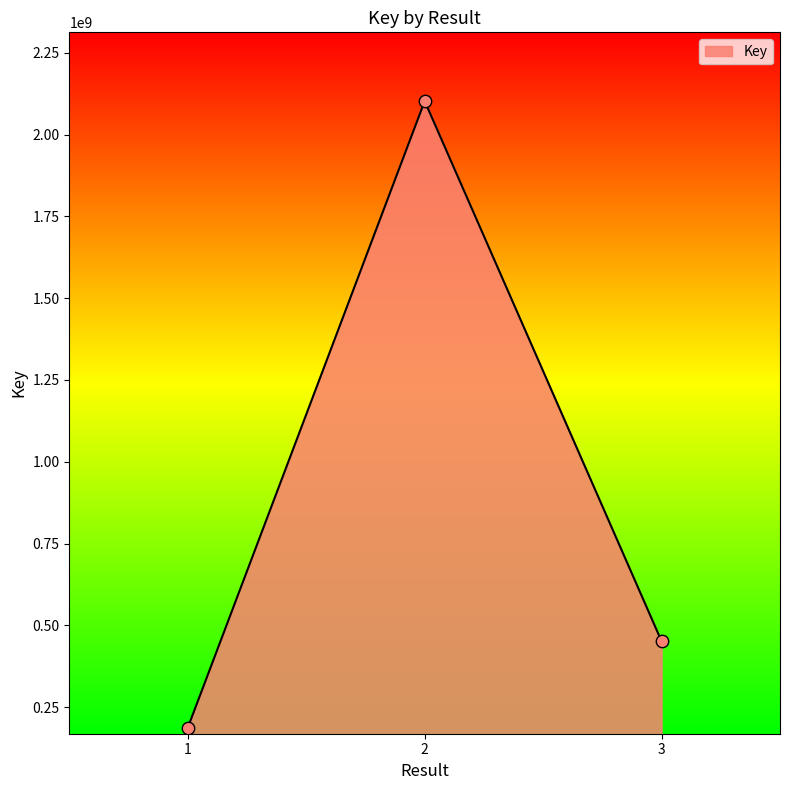

Between 2 and 1, which is larger?

2